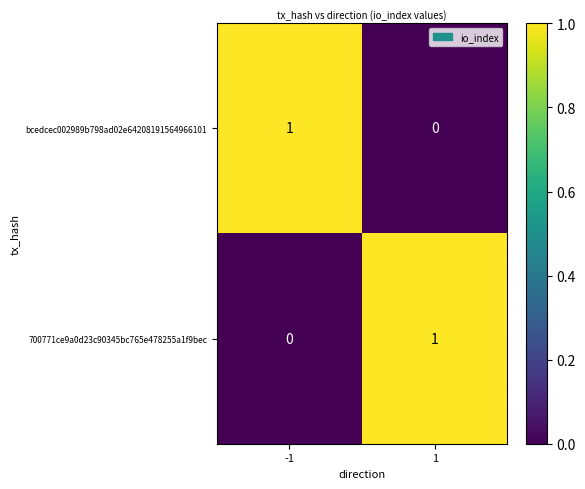

Is it true that 700771ce9a0d23c90345bc765e478255a1f9bec equals 0 at 1?

False